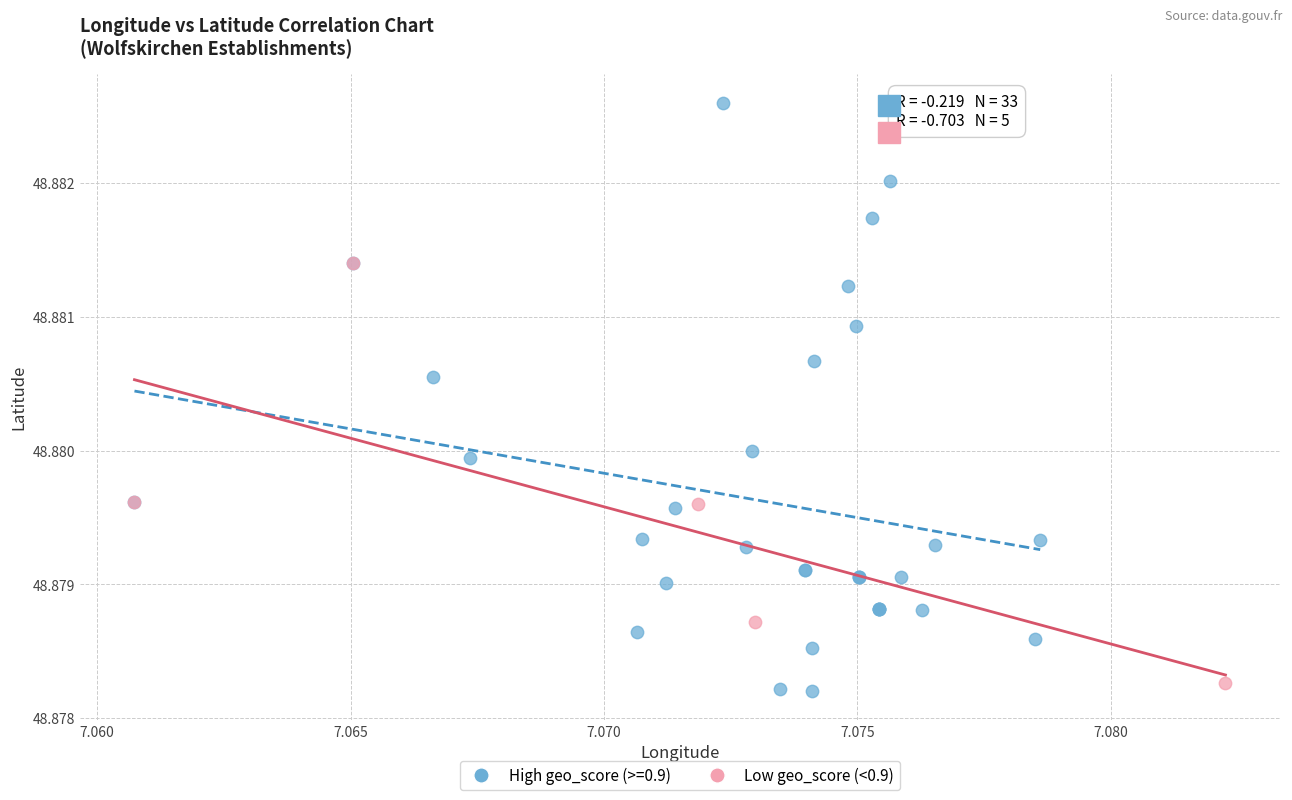

Which series contains the highest Y value?

High geo_score (>=0.9)